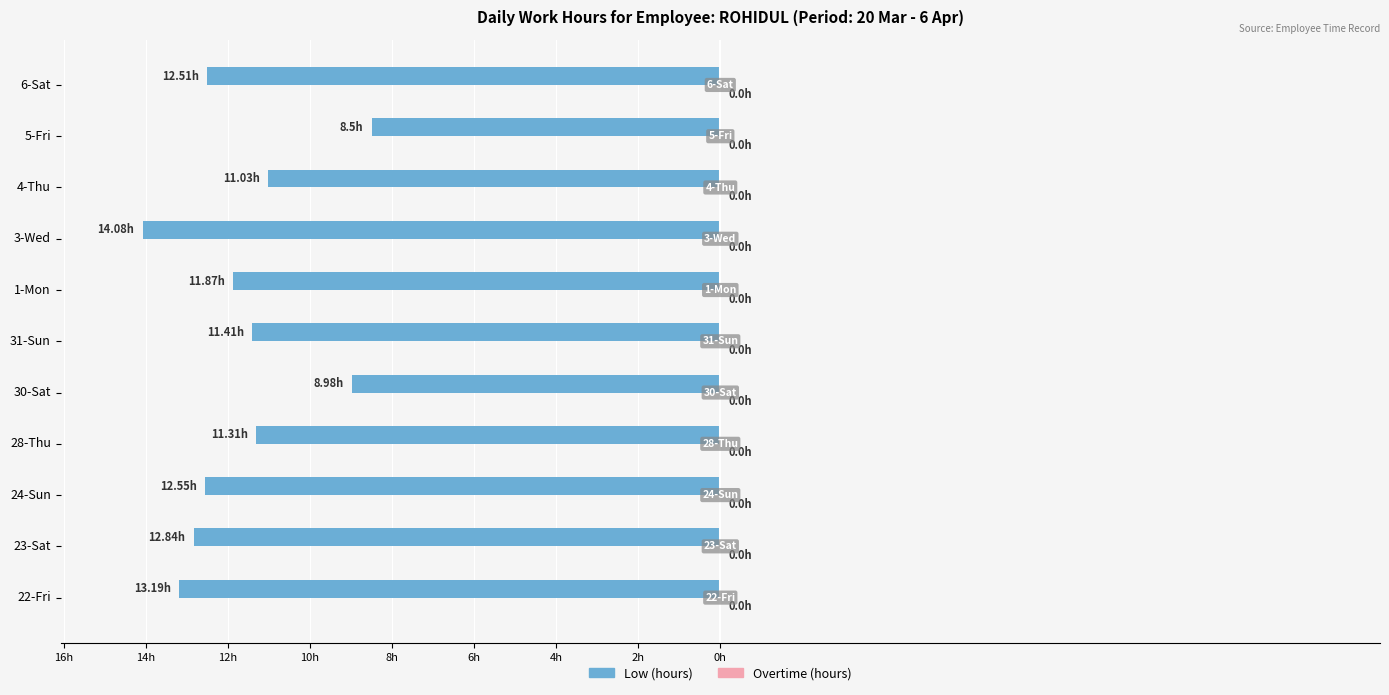

Does the chart contain any negative values?

Yes